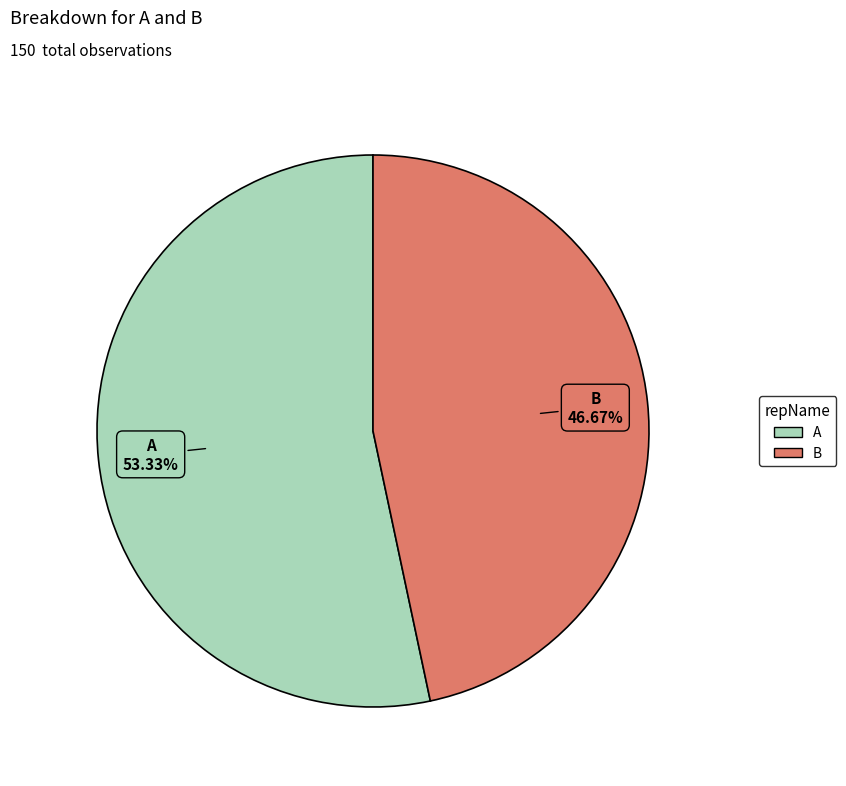

To the nearest percent, what is the difference between the largest and smallest slice percentages?

7%